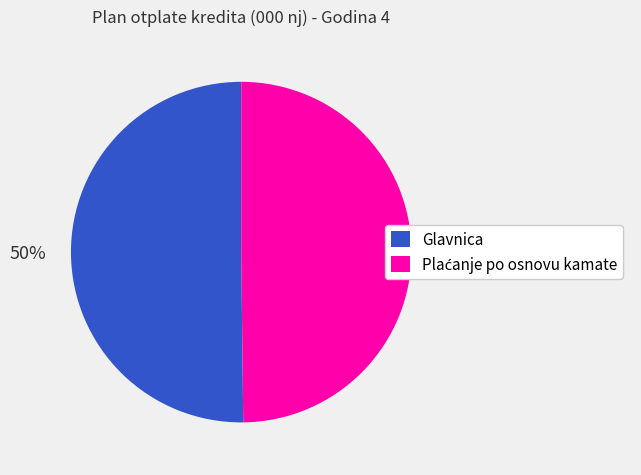

To the nearest percent, what is the average slice percentage?

50%